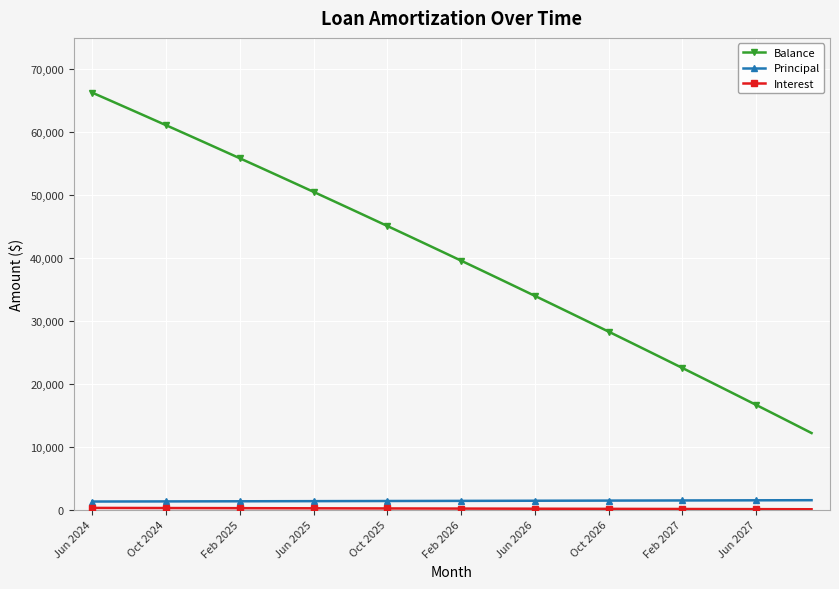

Which series has the largest total across all categories?

Balance